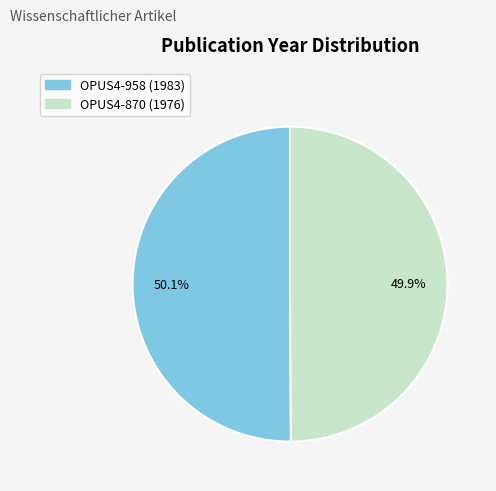

The OPUS4-870 slice represents 50% of the pie. True or false?

True